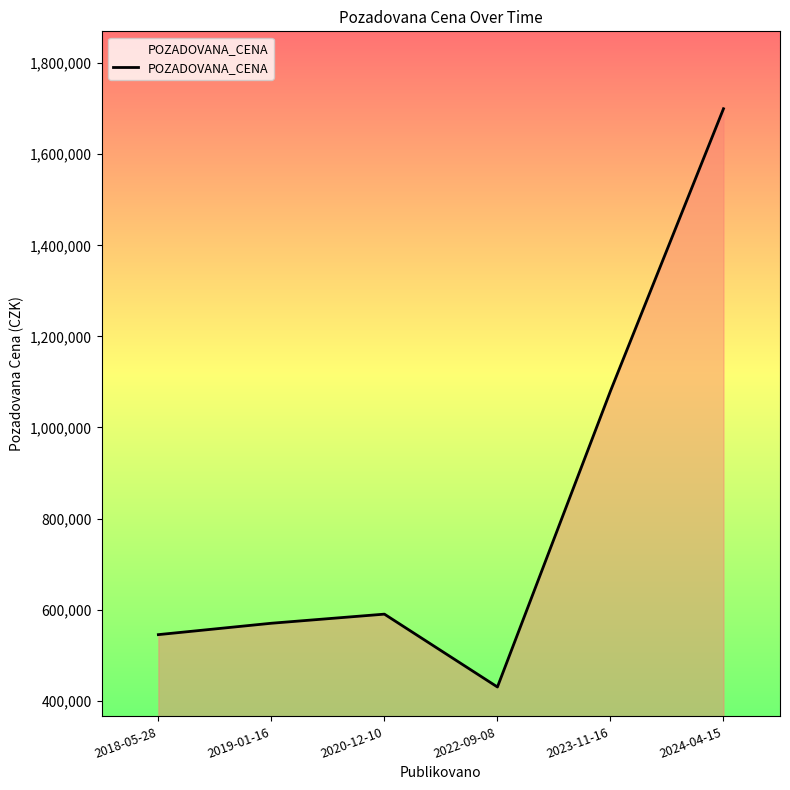

How many interior local peaks (higher than both neighbors) does the data have?

1